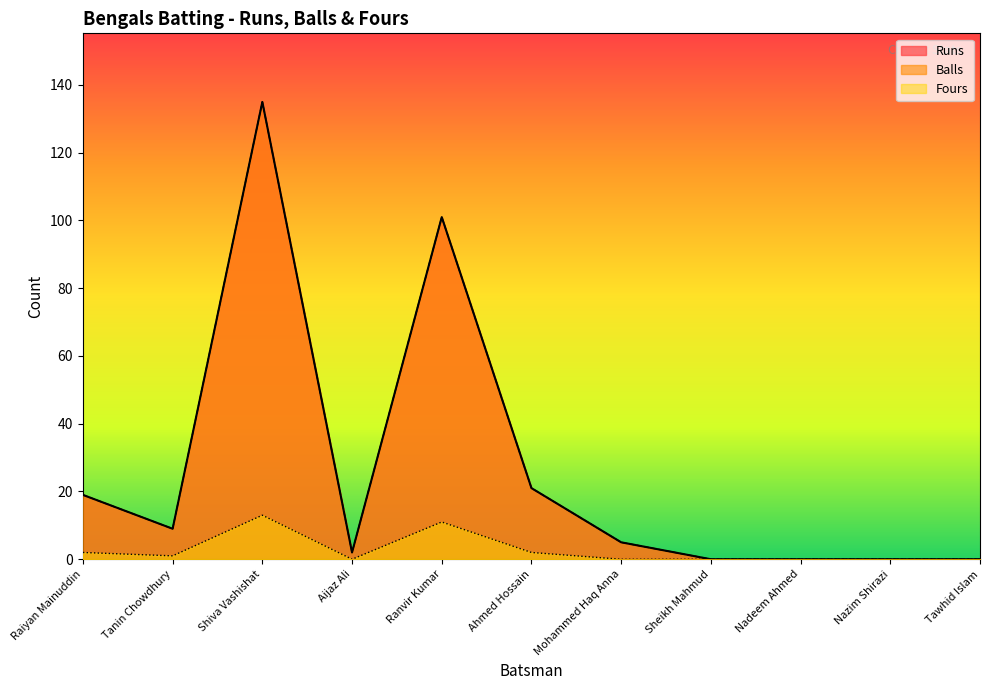

True or false: Runs and Fours intersect in this chart.

False